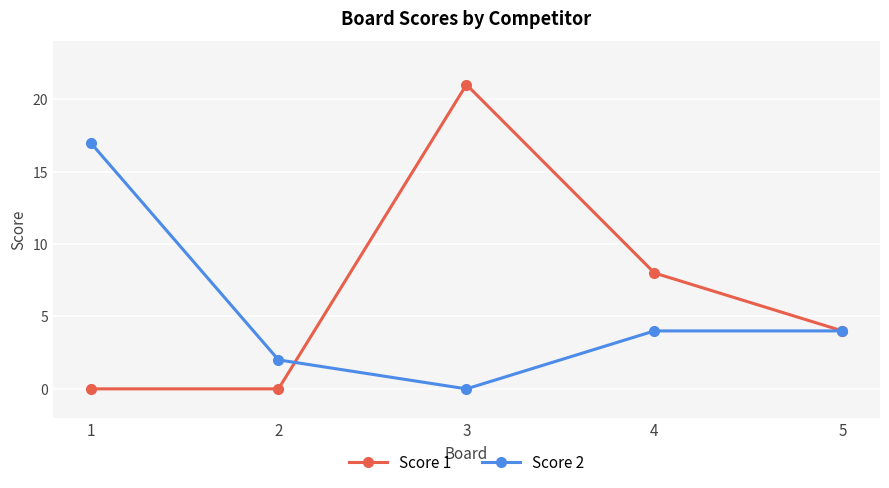

What is the value of the Score 2 point at the 1st from the left?

17